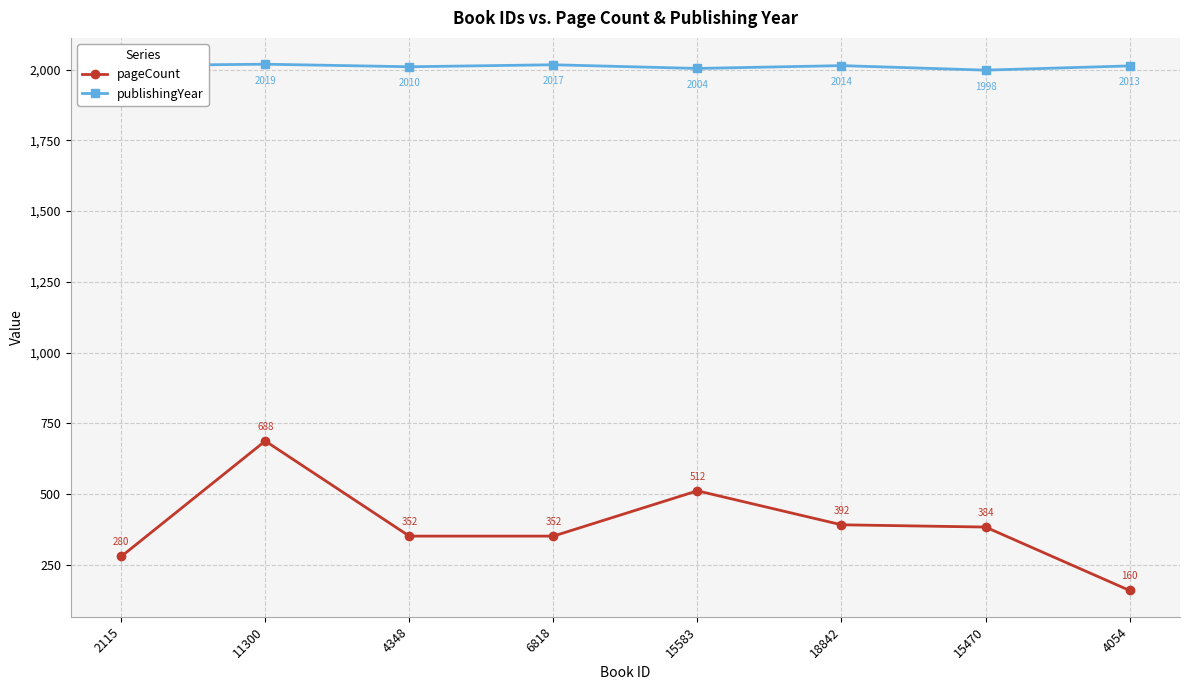

The value of publishingYear at 4348 is 3227. True or false?

False